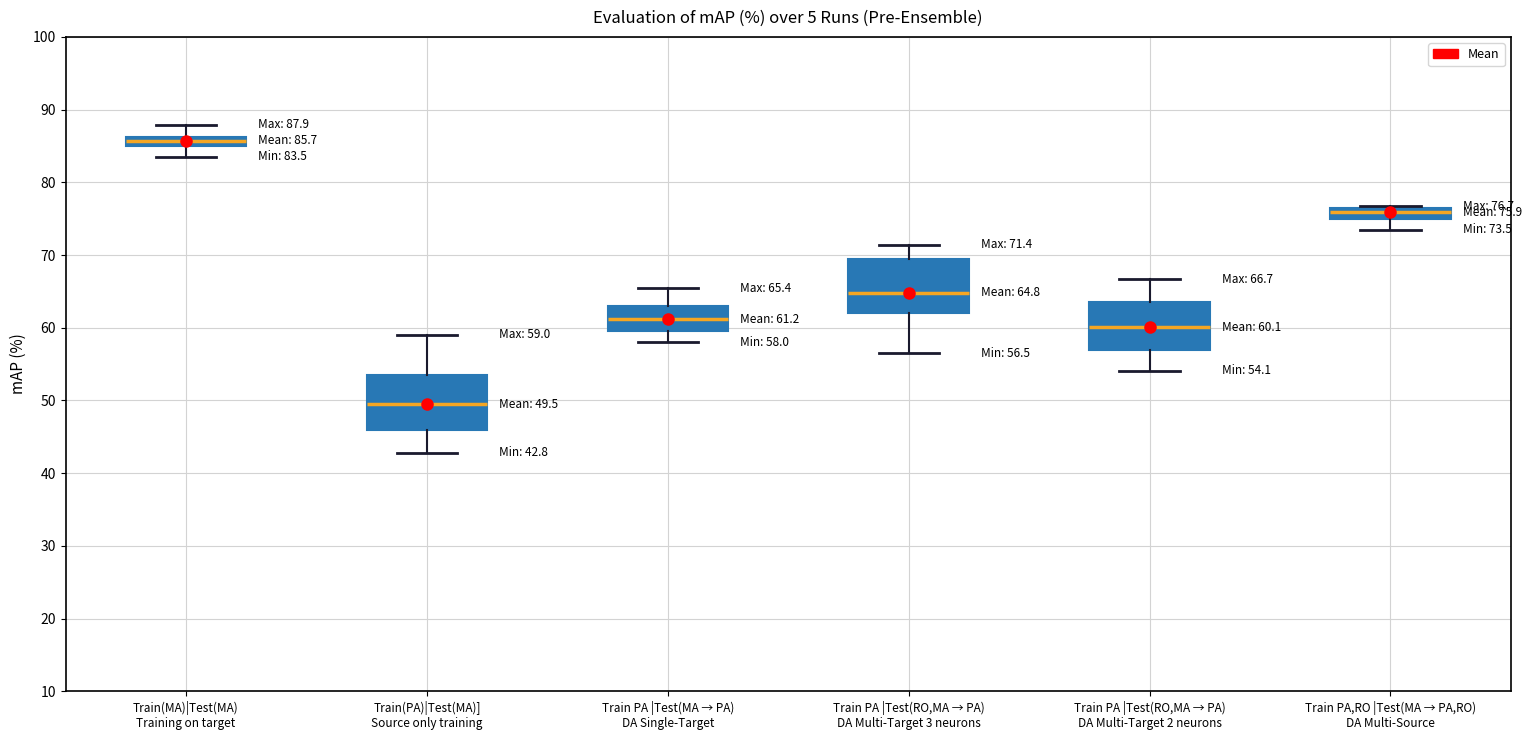

Which box has the lowest median line?

Train(PA)|Test(MA)] Source only training